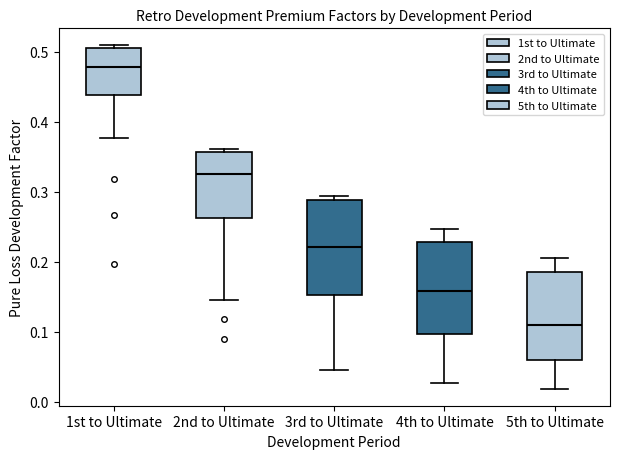

Where is the lower edge of the box for 3rd to Ultimate on the y-axis? The values are not printed on the chart, so give them approximately, as read against the axis.

0.15